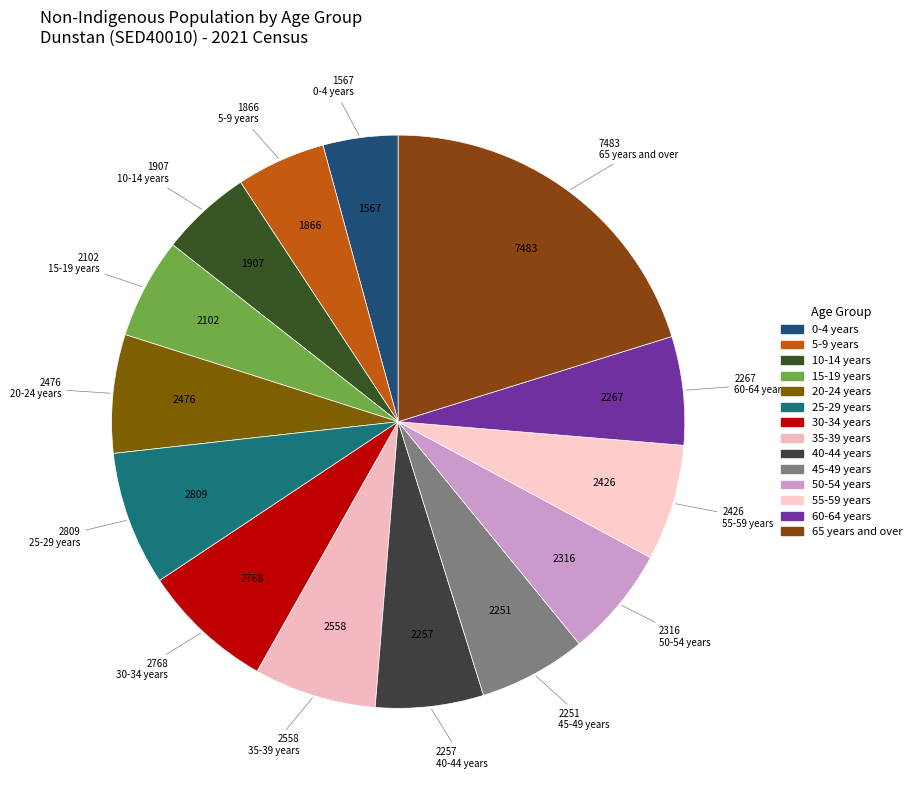

Is the sum of 45-49 years and 20-24 years greater than half?

No